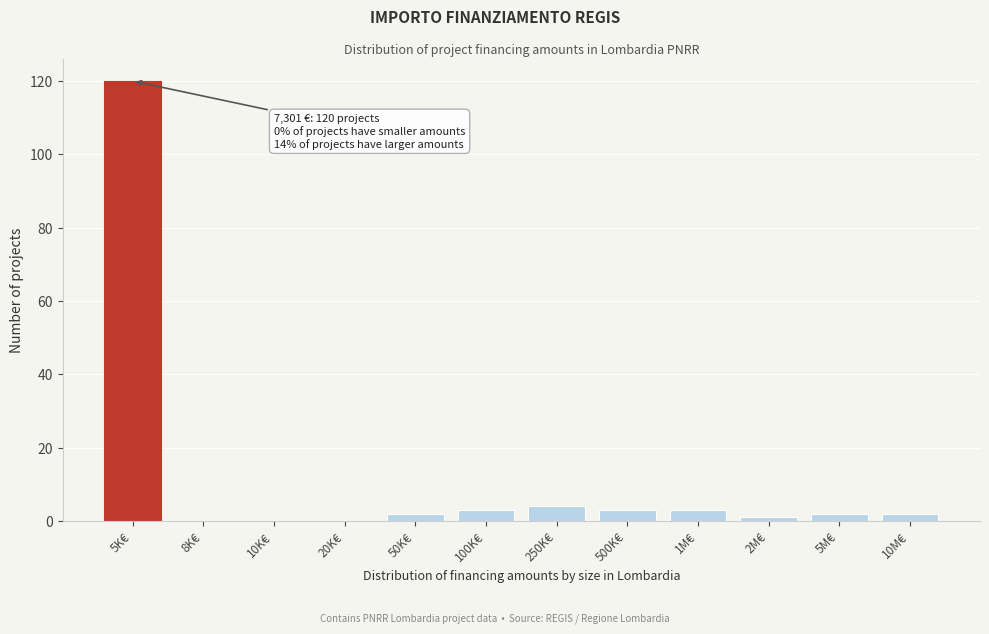

Reading right to left, transcribe all the data shown in this chart.

10M€=2	5M€=2	2M€=1	1M€=3	500K€=3	250K€=4	100K€=3	50K€=2	20K€=0	10K€=0	8K€=0	5K€=120